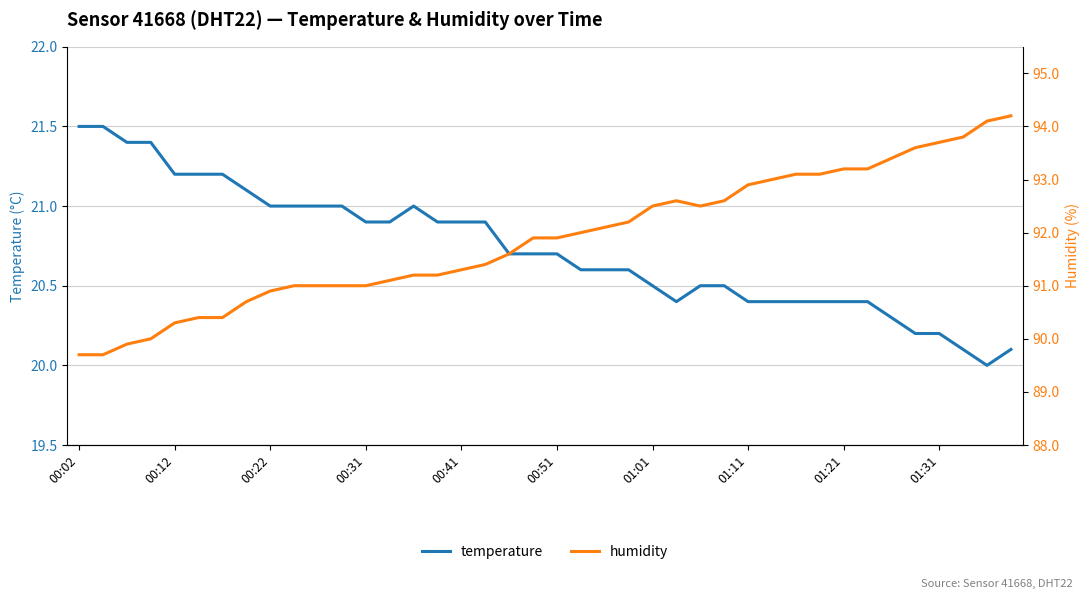

What is the smallest value displayed?

20.0